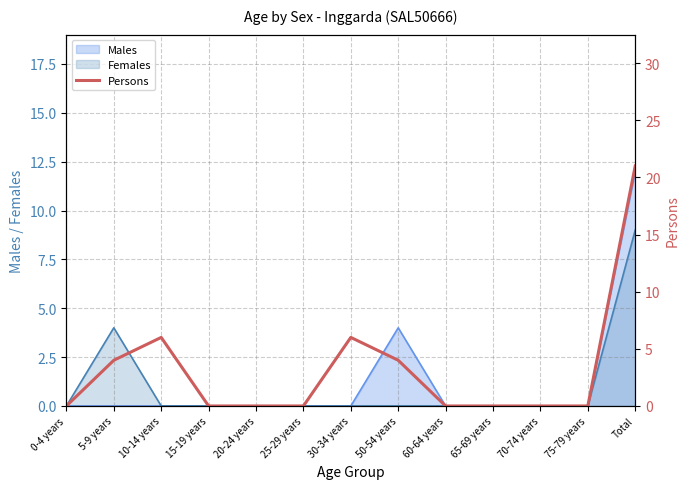

Rank the categories by value from lowest to highest.

0-4 years, 15-19 years, 20-24 years, 25-29 years, 60-64 years, 65-69 years, 70-74 years, 75-79 years, 5-9 years, 50-54 years, 10-14 years, 30-34 years, Total